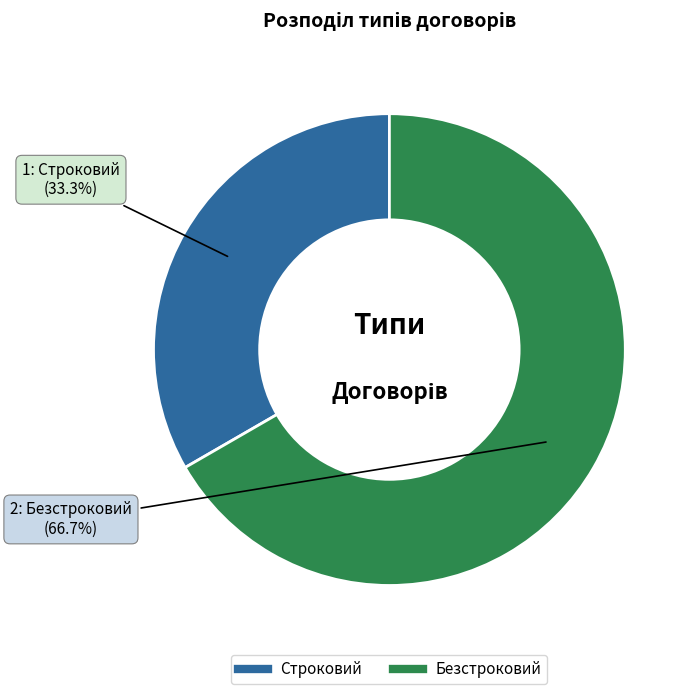

Approximately how many times larger is the value at Строковий compared to Безстроковий?

0.5